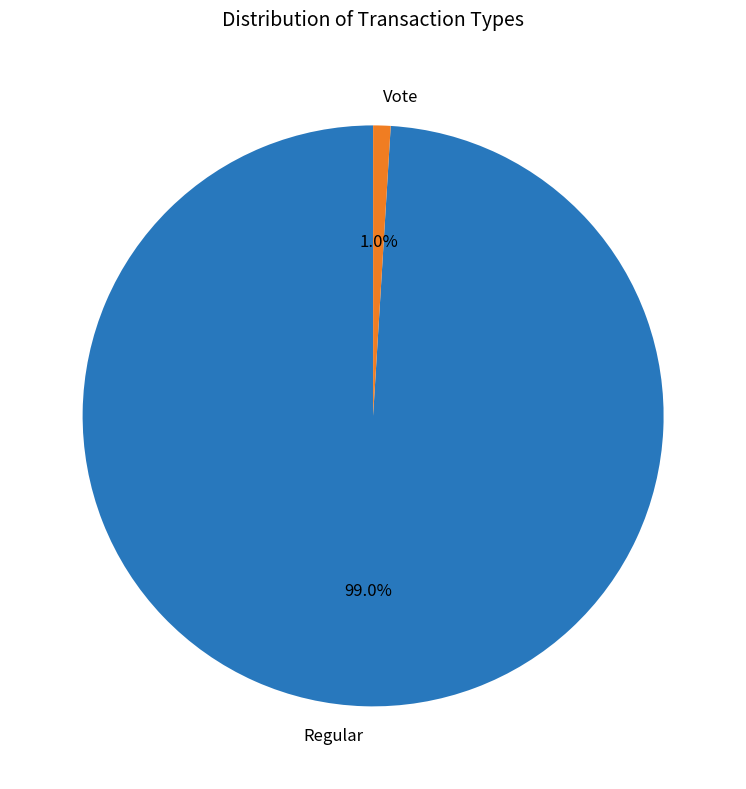

What percentage do Regular and Vote together represent?

100.0%